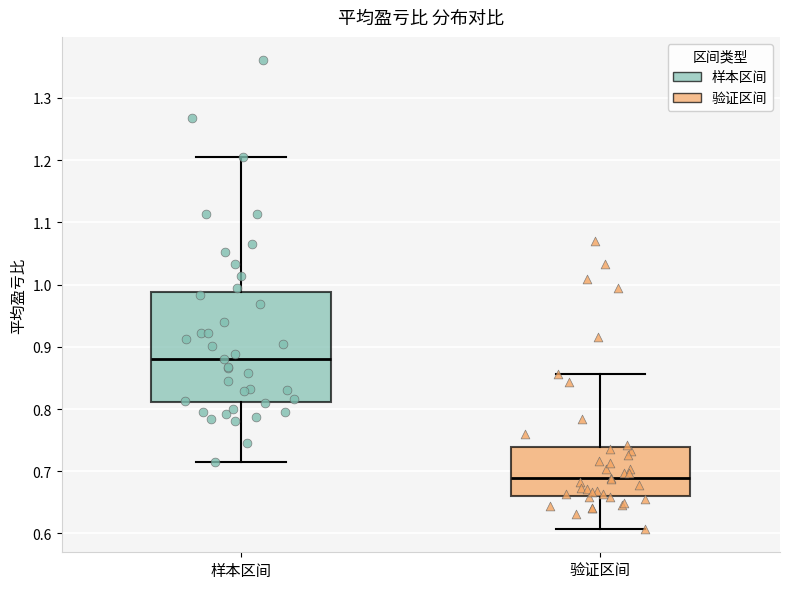

Reading left to right, read every box against the y-axis: the position of its median line, the range the box covers, and the ends of its whiskers. The values are not printed on the chart, so give them approximately, as read against the axis.

样本区间: median 0.88, box 0.81 to 0.99, whiskers 0.71 to 1.21
验证区间: median 0.69, box 0.66 to 0.74, whiskers 0.61 to 0.86